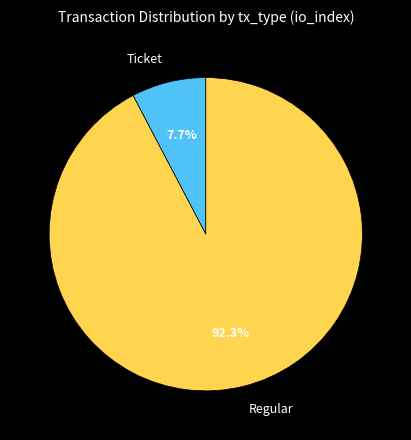

What portion of the pie excludes Regular?

7.7%